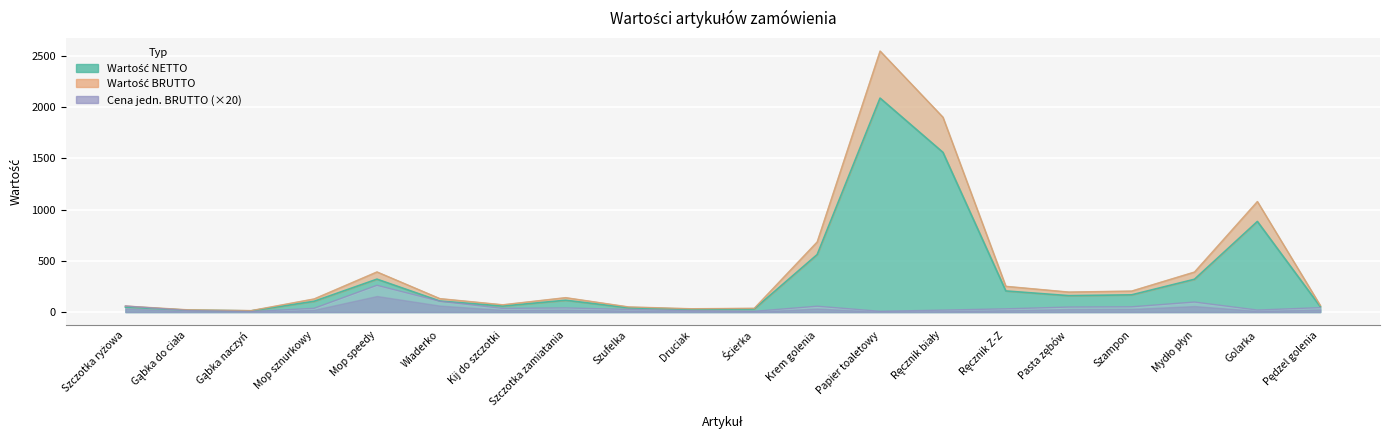

At which category does Wartość BRUTTO reach its first local valley?

Gąbka naczyń